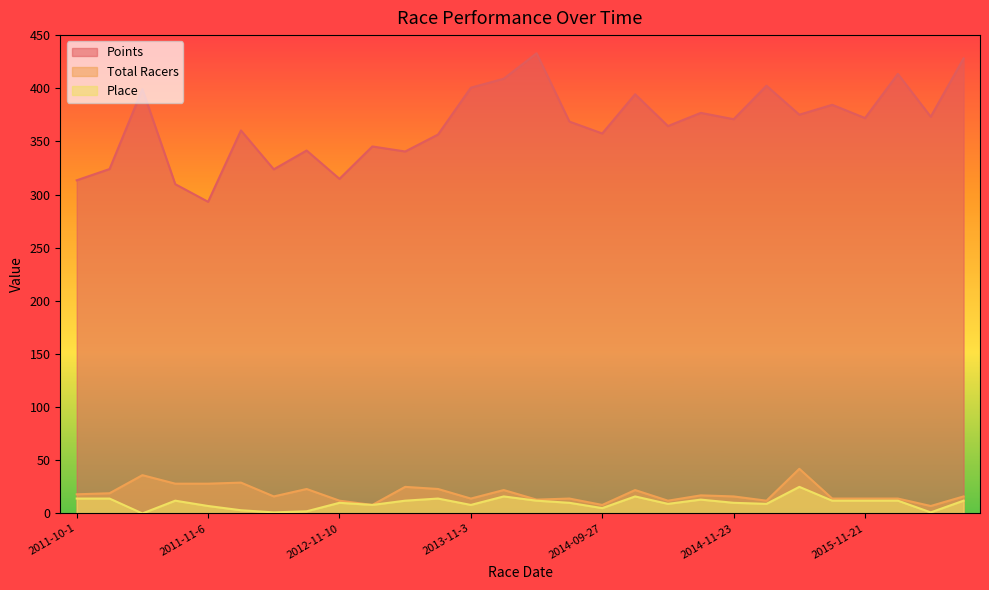

Which series has the largest total across all categories?

Points